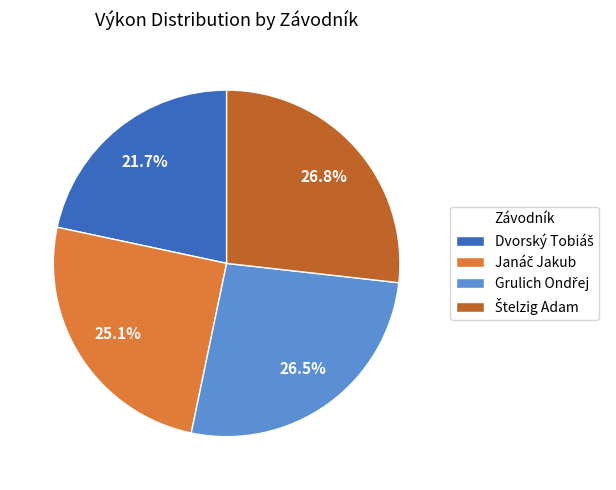

Is there a majority slice in this chart?

No